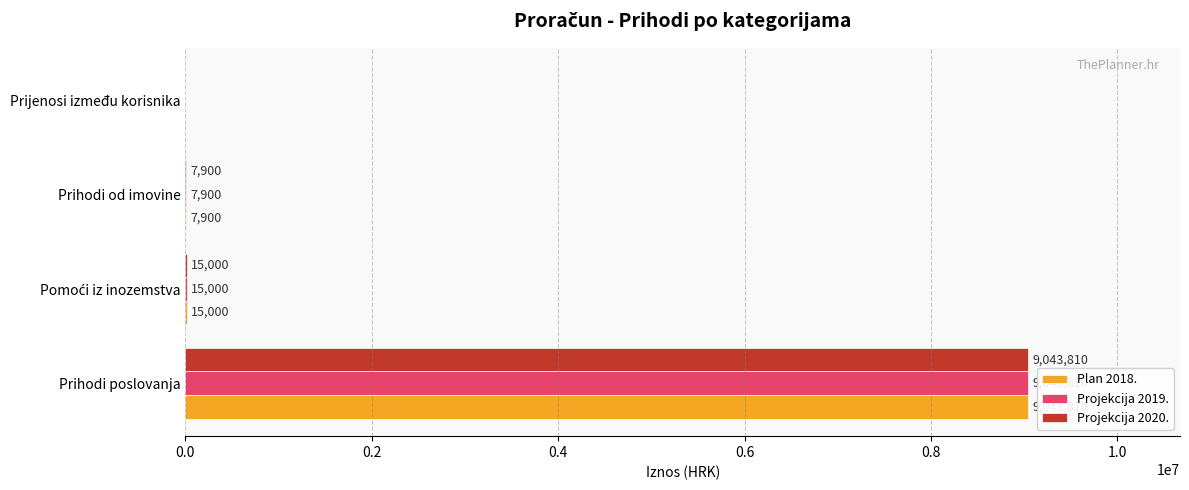

How many positive values does the Projekcija 2019. series have?

3